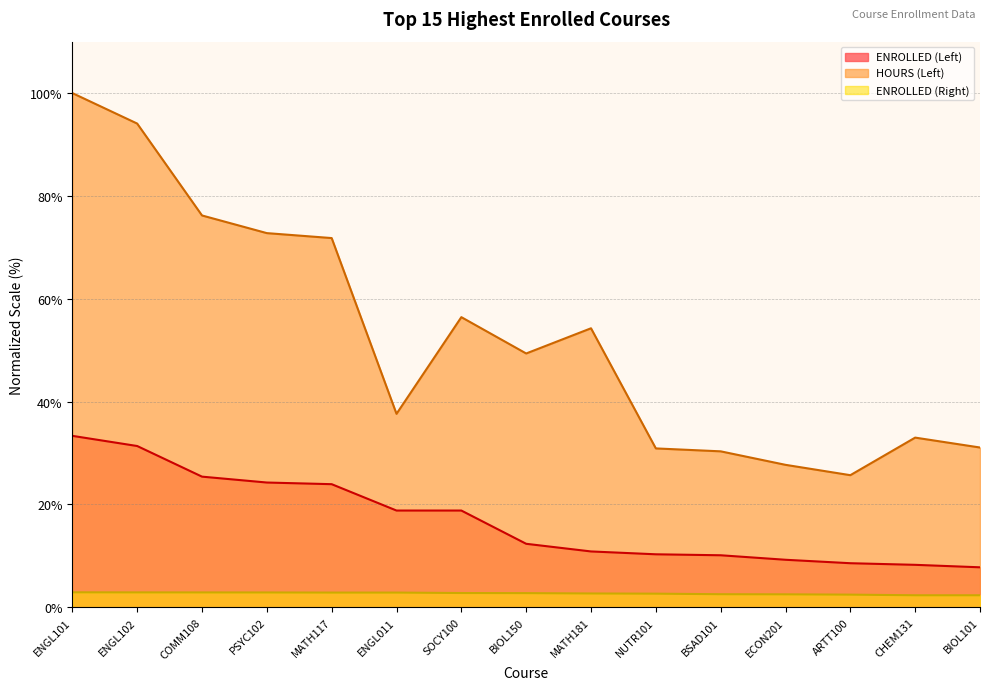

What is the difference between the highest and lowest values at ENGL011?

34.8